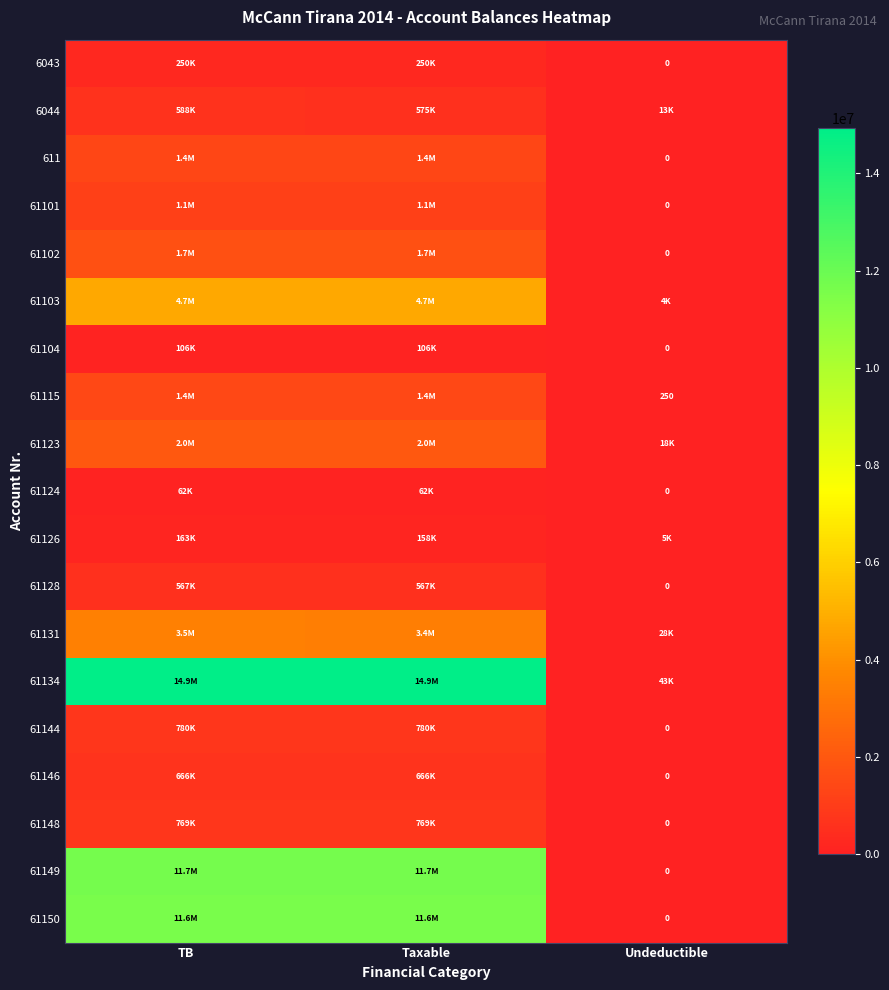

What is the sum of the 61103 values at Taxable and TB?

9466213.8